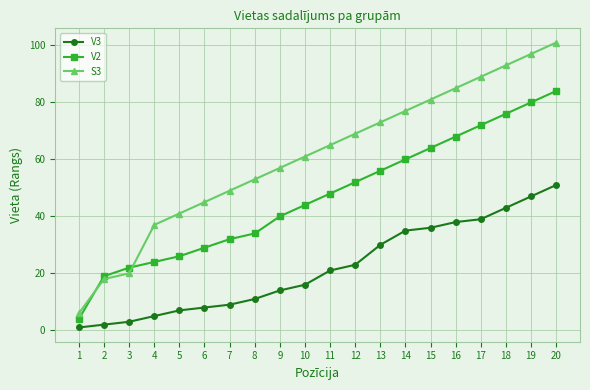

True or false: V3 and V2 intersect in this chart.

False